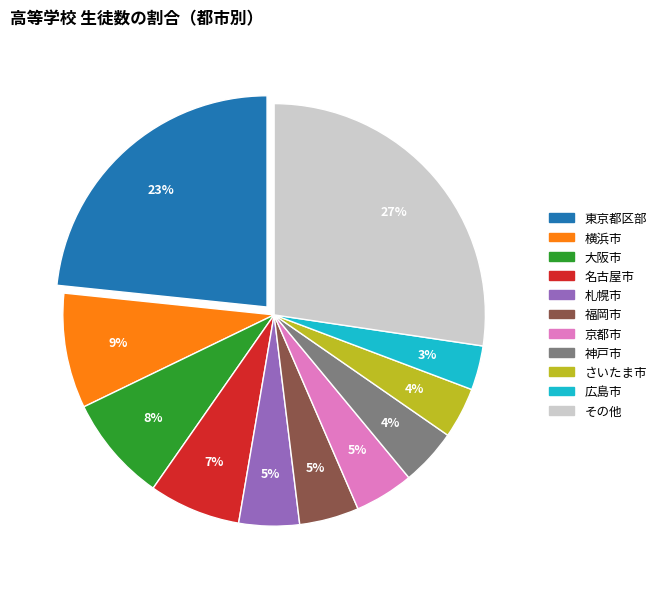

To the nearest percent, what is the difference between the largest and smallest slice percentages?

24%